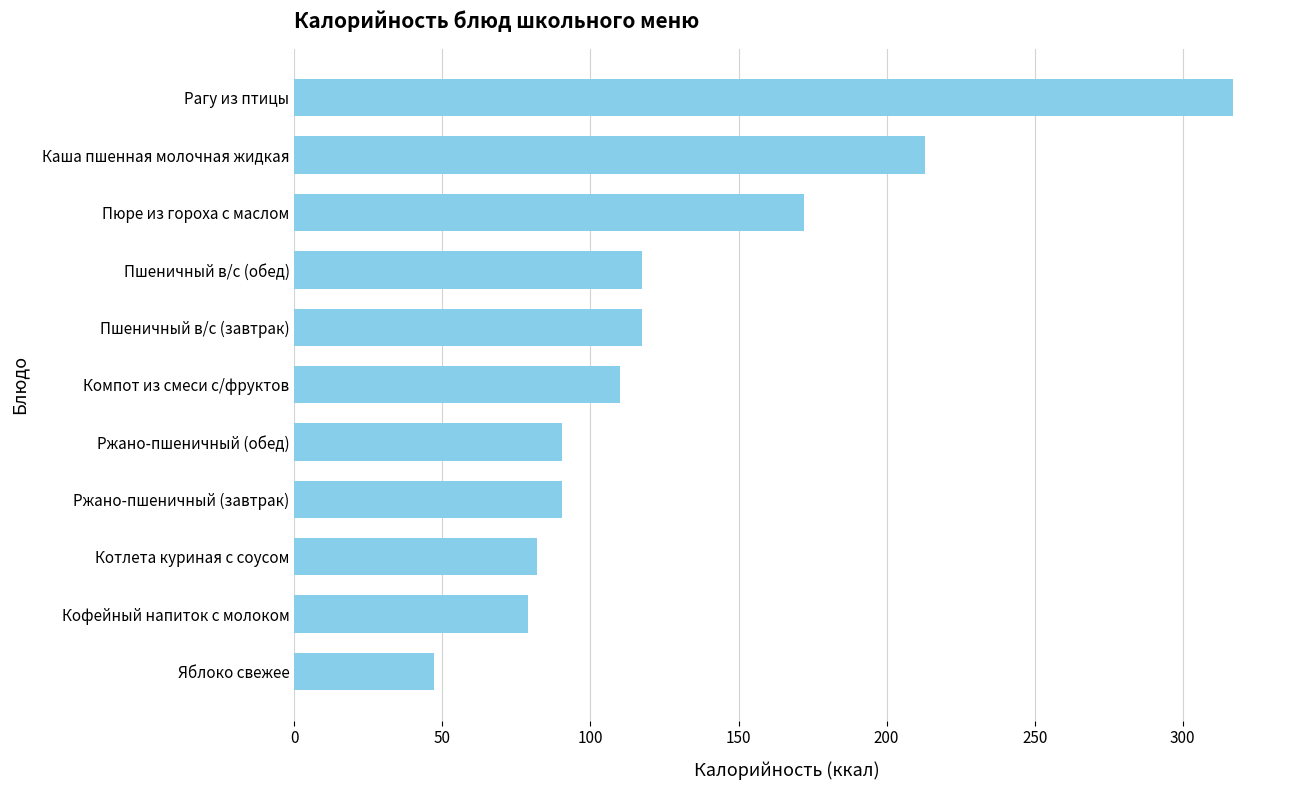

How many data points does each series have?

11